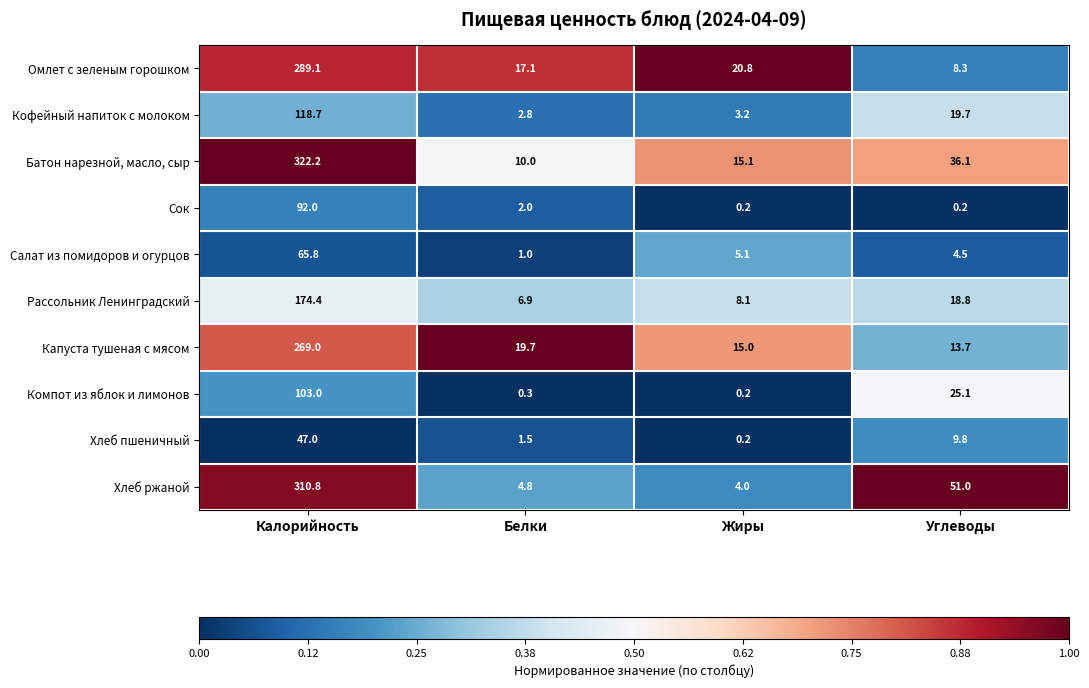

Is the value of Рассольник Ленинградский at Жиры greater than the value of Хлеб ржаной at Белки?

Yes